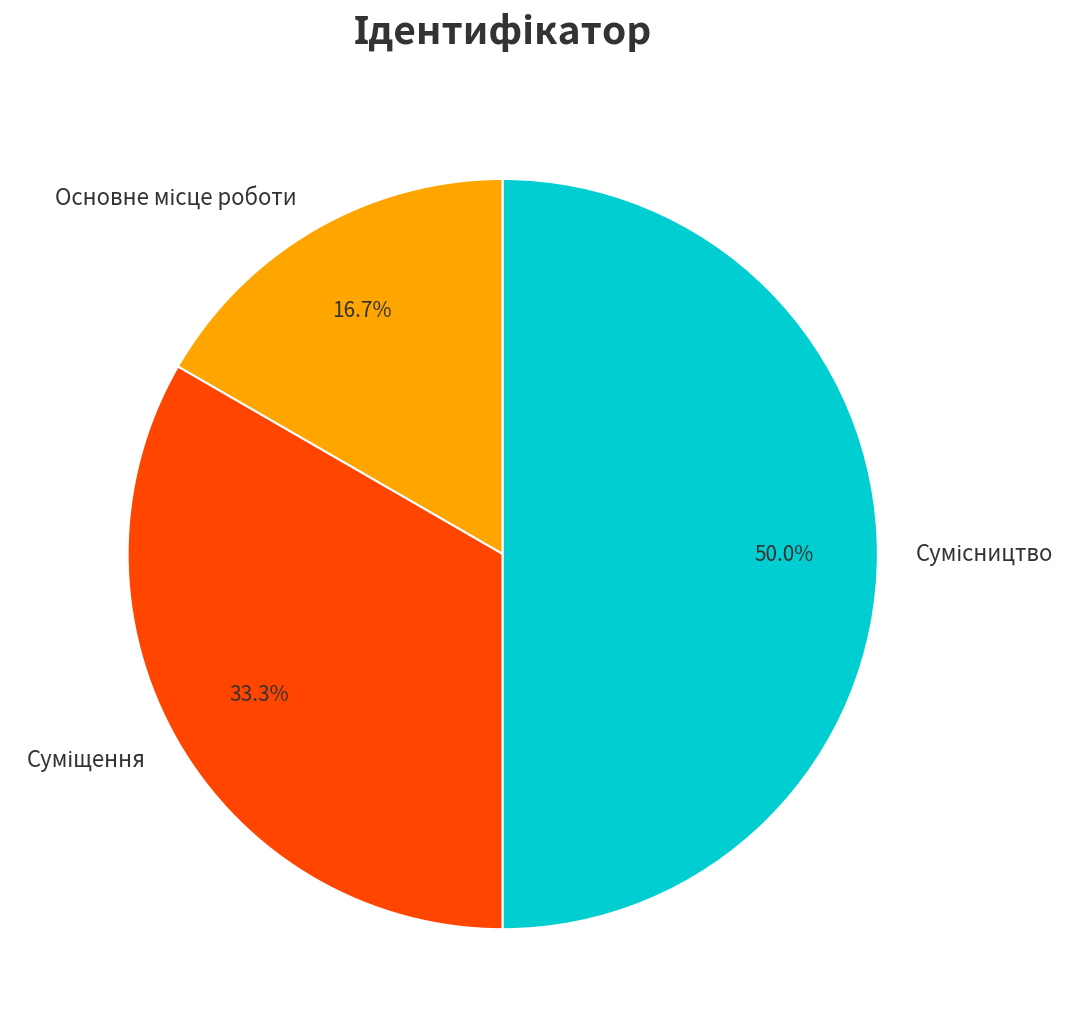

Which category has the smallest portion of the pie?

Основне місце роботи